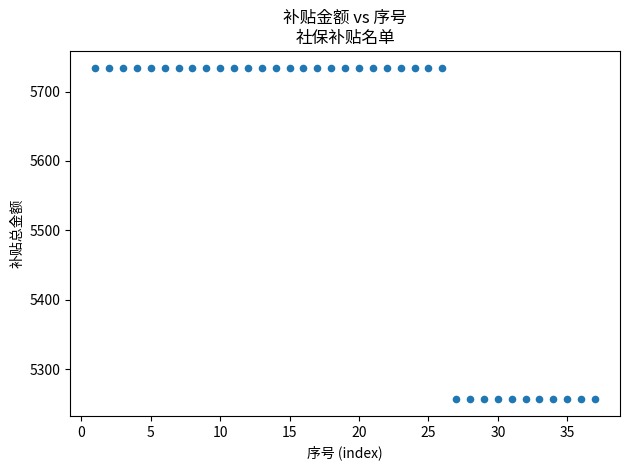

What is the range of Y values (max minus min)?

477.9